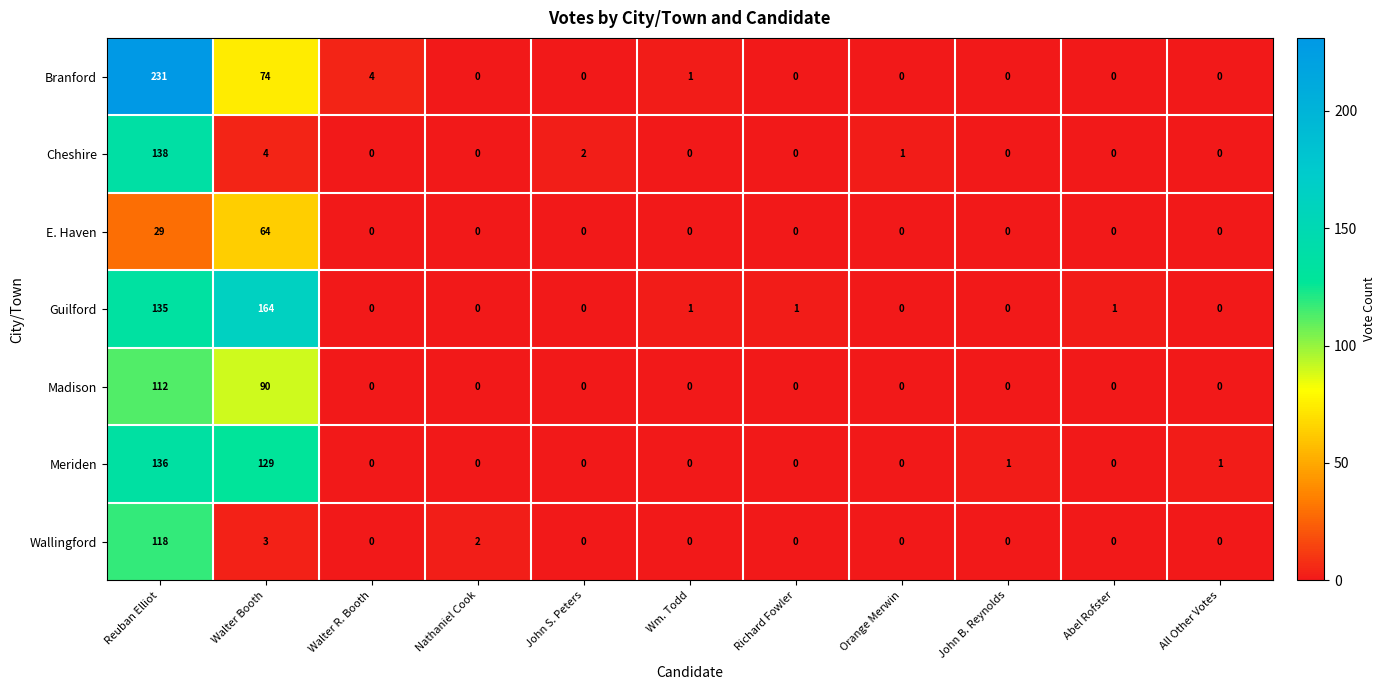

List the series in order of their peak value, highest first.

Branford, Guilford, Cheshire, Meriden, Wallingford, Madison, E. Haven